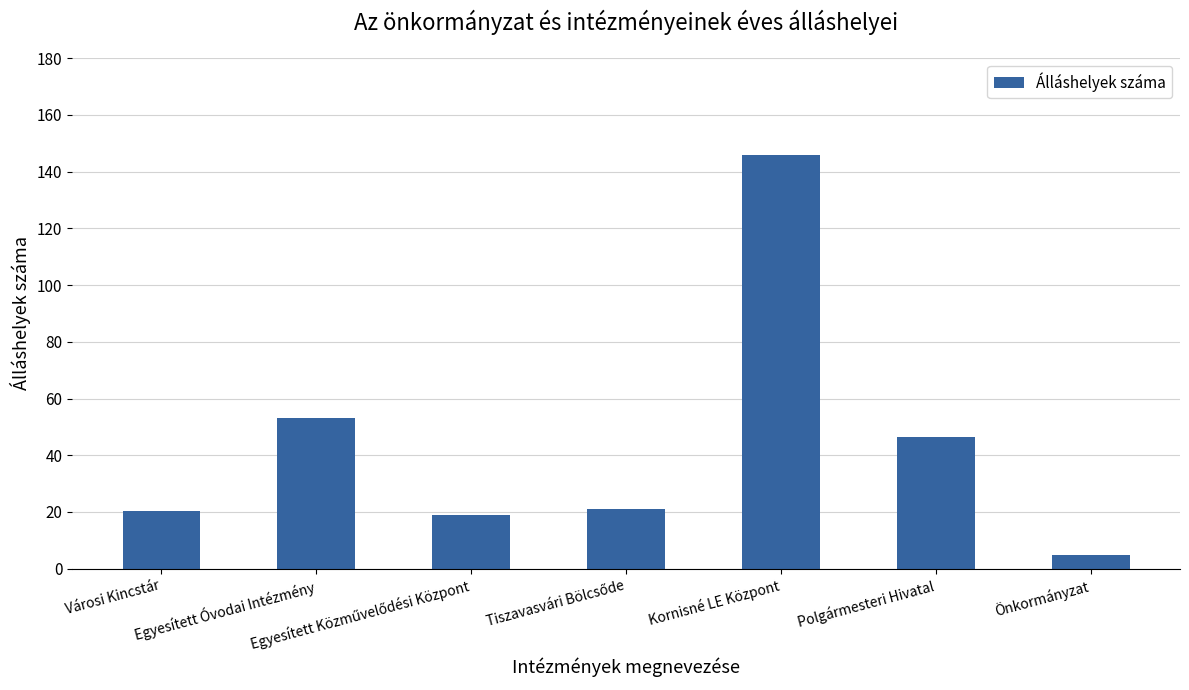

What is the smallest value displayed?

5.0